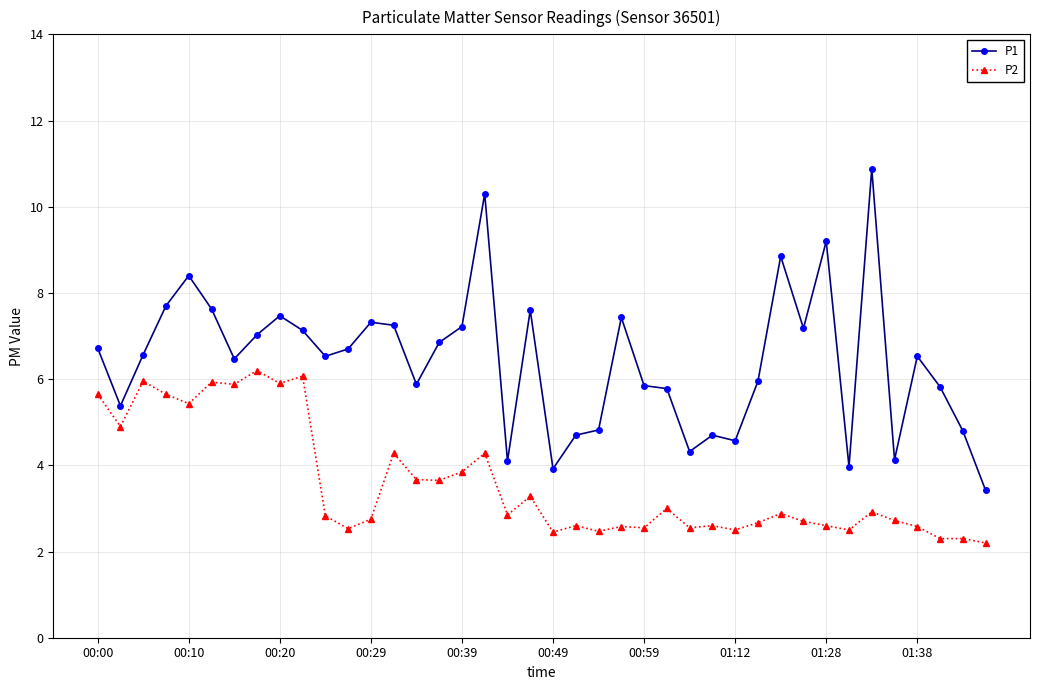

True or false: P2 and P1 intersect in this chart.

False